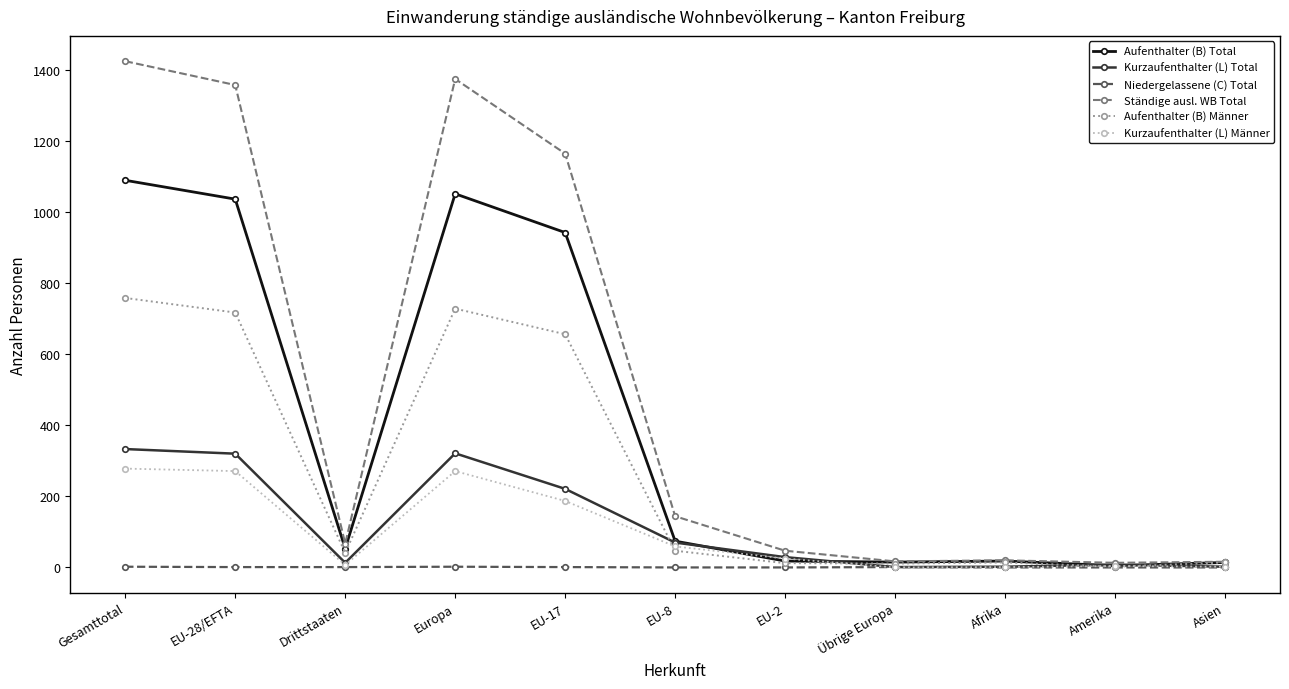

What is the difference between the maximum and minimum values in the Niedergelassene (C) Total series?

2